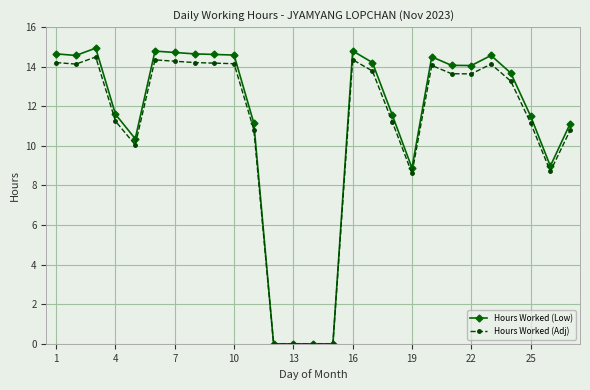

Which series has the widest spread of values?

Hours Worked (Low)